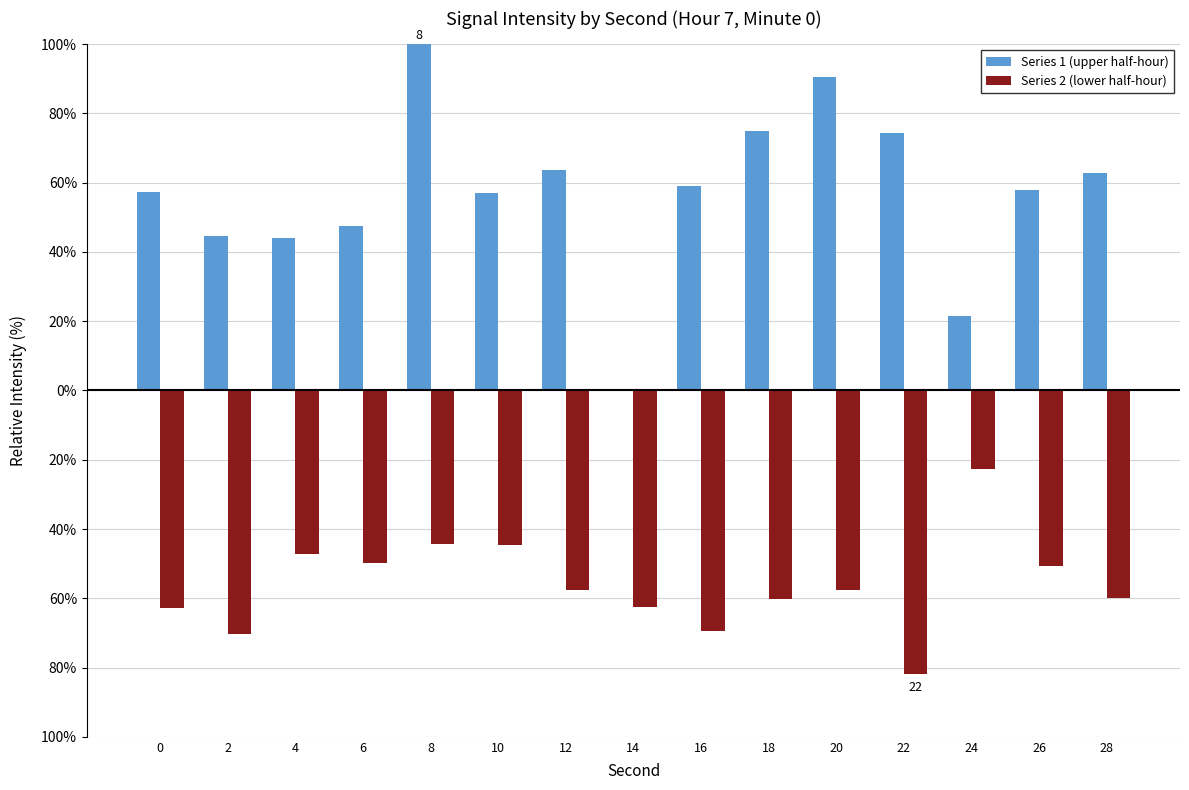

At which label is Series 1 (upper half-hour) closest to 50?

6